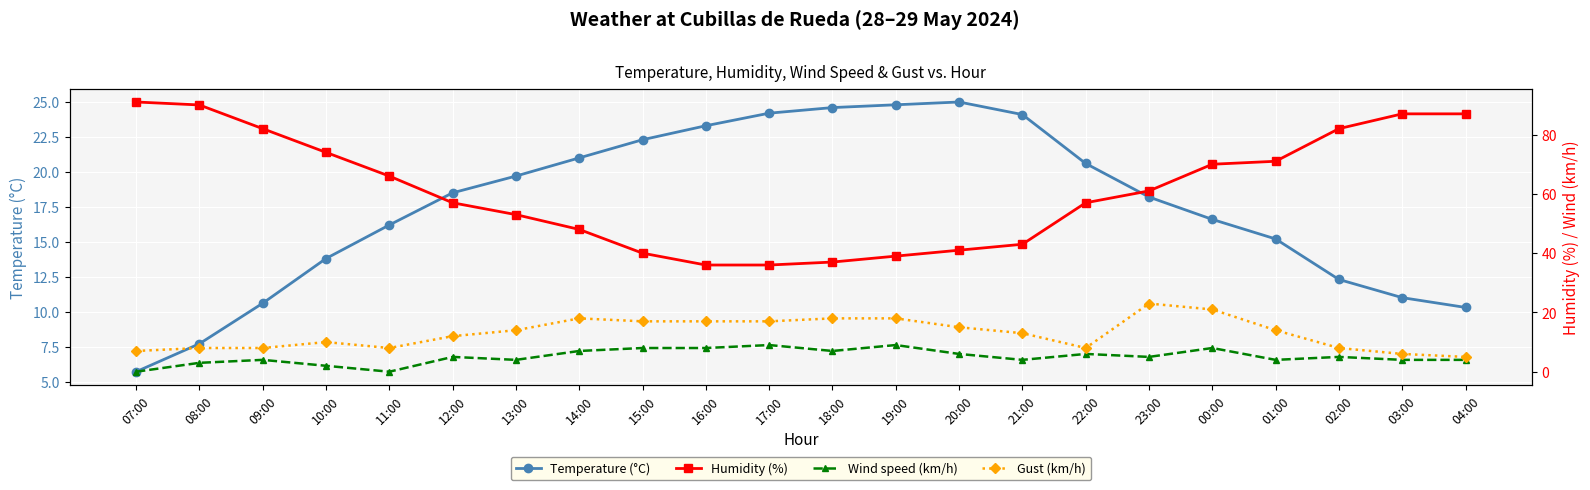

List the labels in order of Gust (km/h) value, smallest first.

04:00, 03:00, 07:00, 08:00, 09:00, 11:00, 22:00, 02:00, 10:00, 12:00, 21:00, 13:00, 01:00, 20:00, 15:00, 16:00, 17:00, 14:00, 18:00, 19:00, 00:00, 23:00